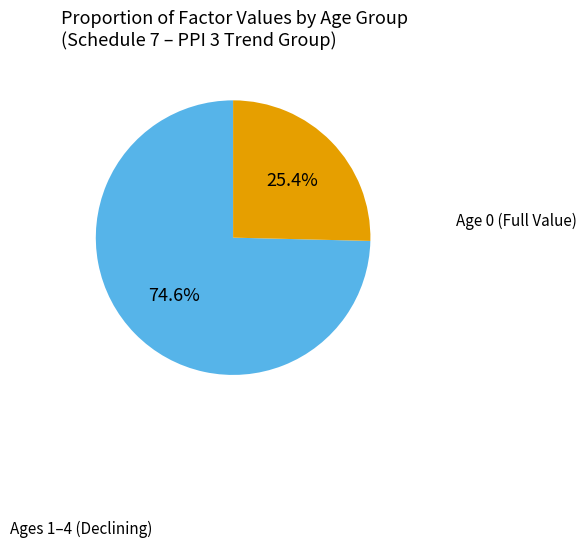

Does any single category account for the majority?

Yes